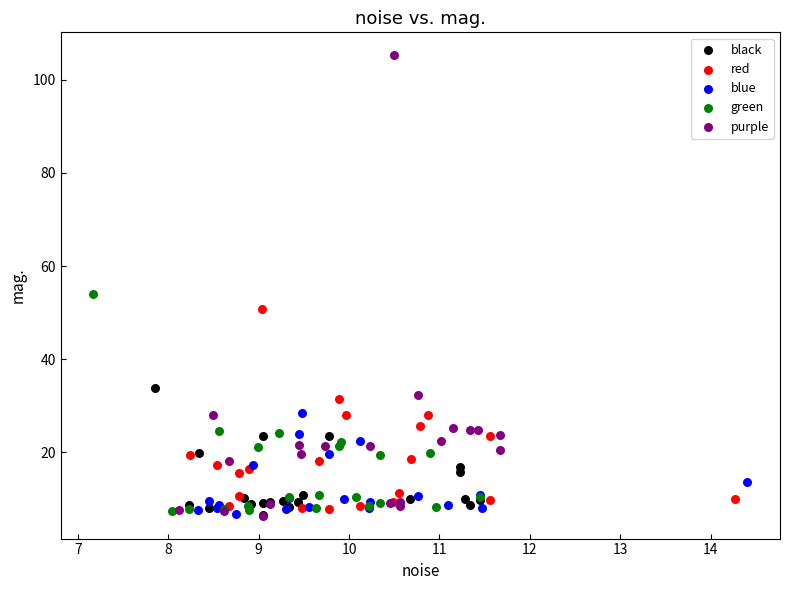

Which series contains the highest Y value?

purple